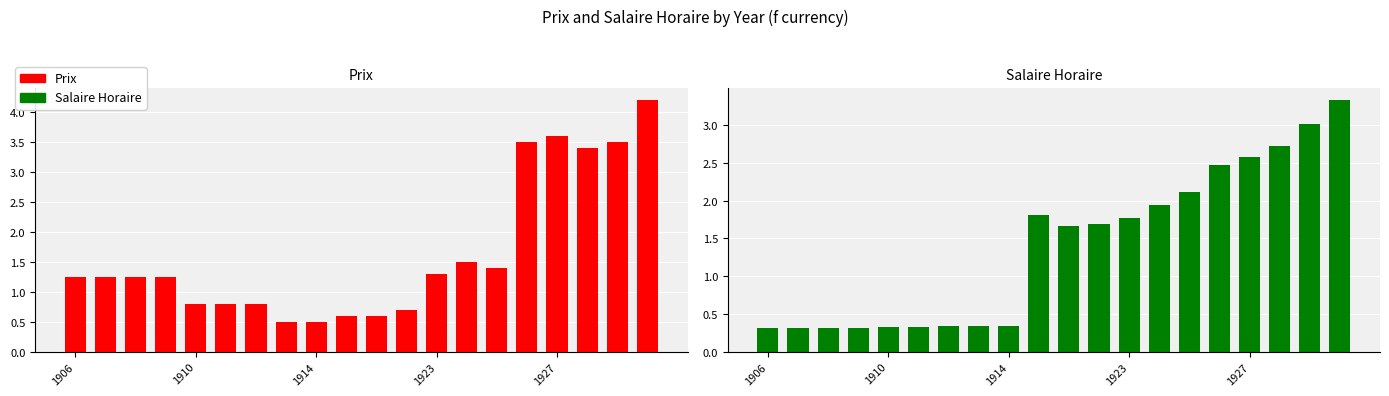

Which has a higher value, 11 or 15?

15